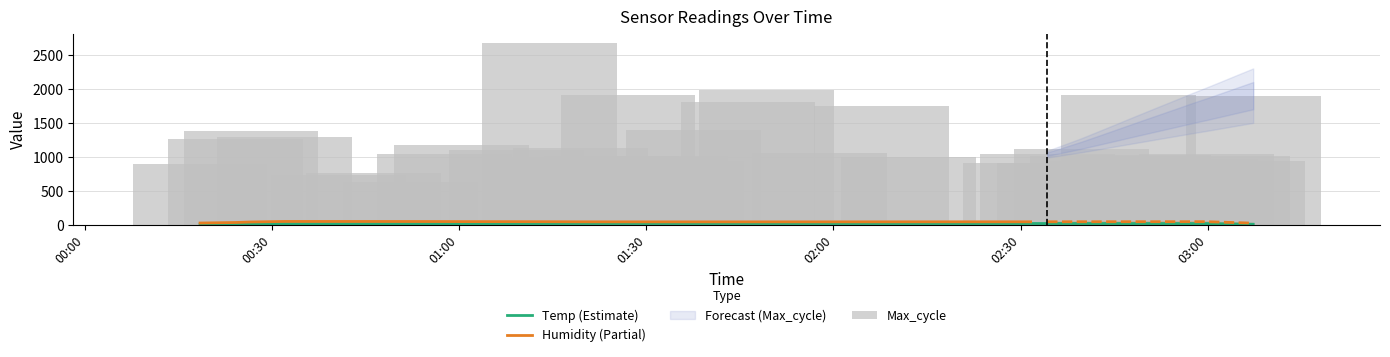

What are all the series names shown in the legend?

Temp, Humidity, Max_cycle